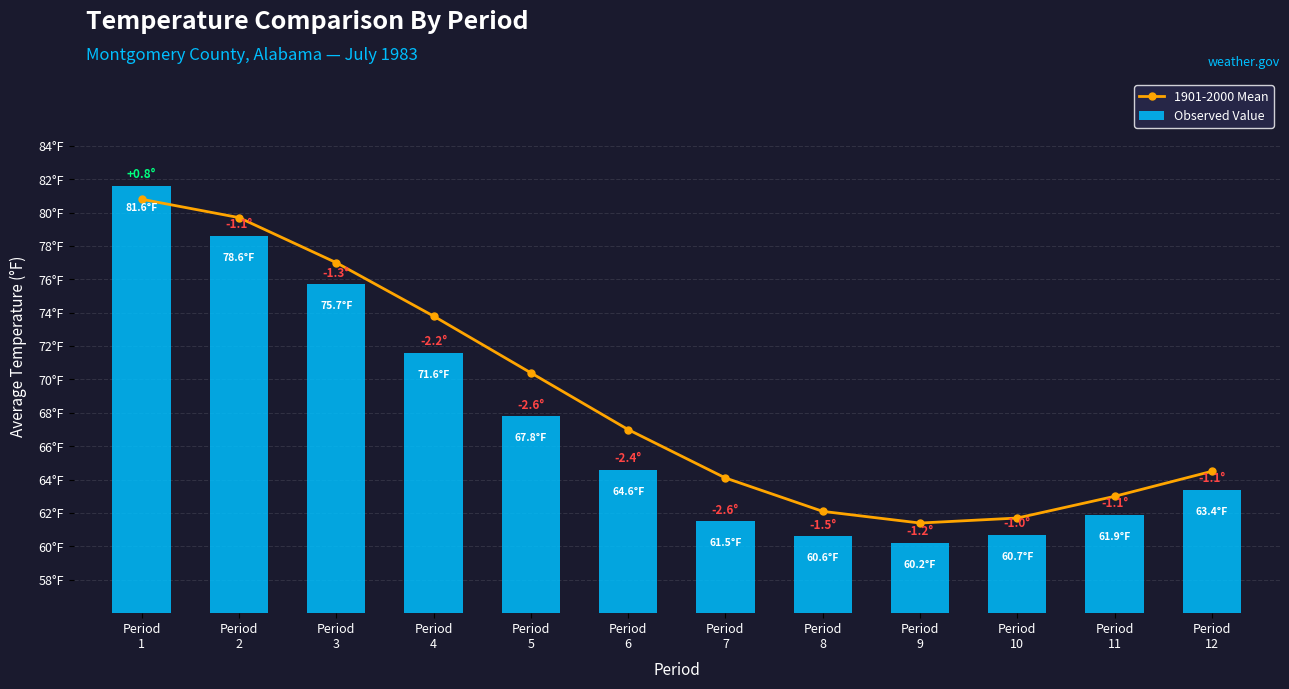

Reading left to right, list all the values displayed in this chart.

1901-2000 Mean: 80.8	79.7	77.0	73.8	70.4	67.0	64.1	62.1	61.4	61.7	63.0	64.5
Observed Value: 81.6	78.6	75.7	71.6	67.8	64.6	61.5	60.6	60.2	60.7	61.9	63.4